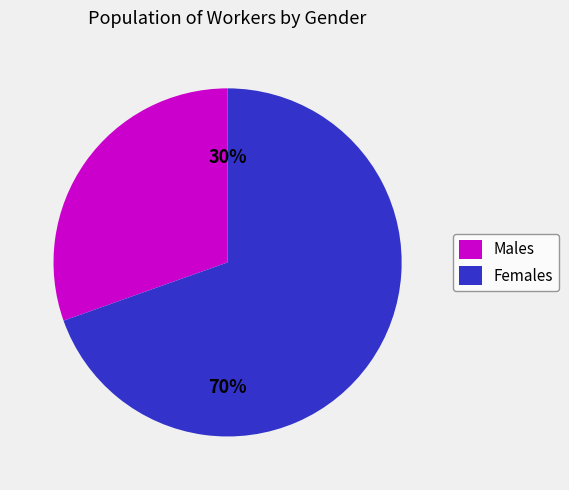

Rank the categories by value from lowest to highest.

Males, Females